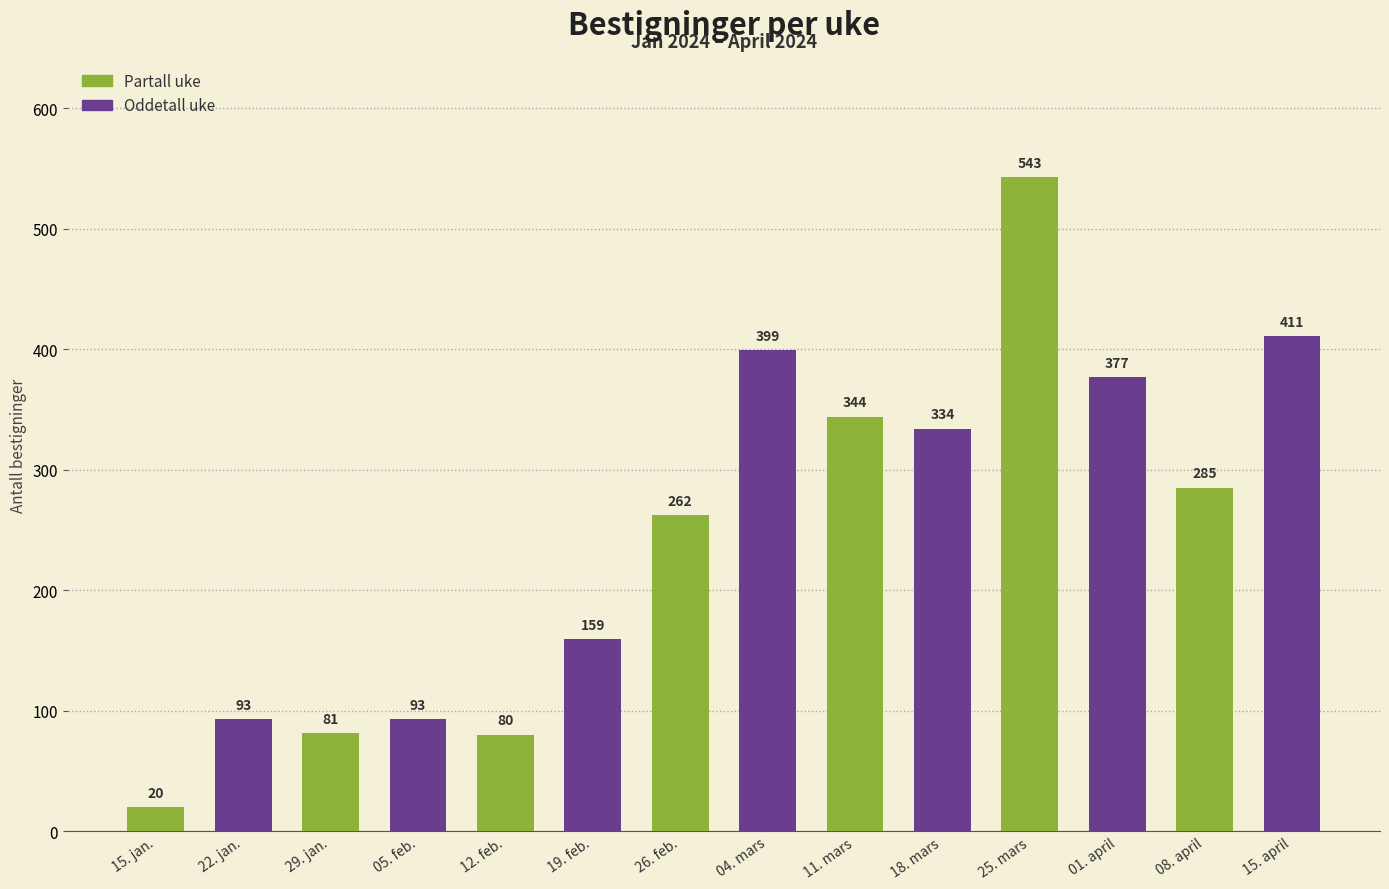

What is the difference between the maximum and minimum values?

523